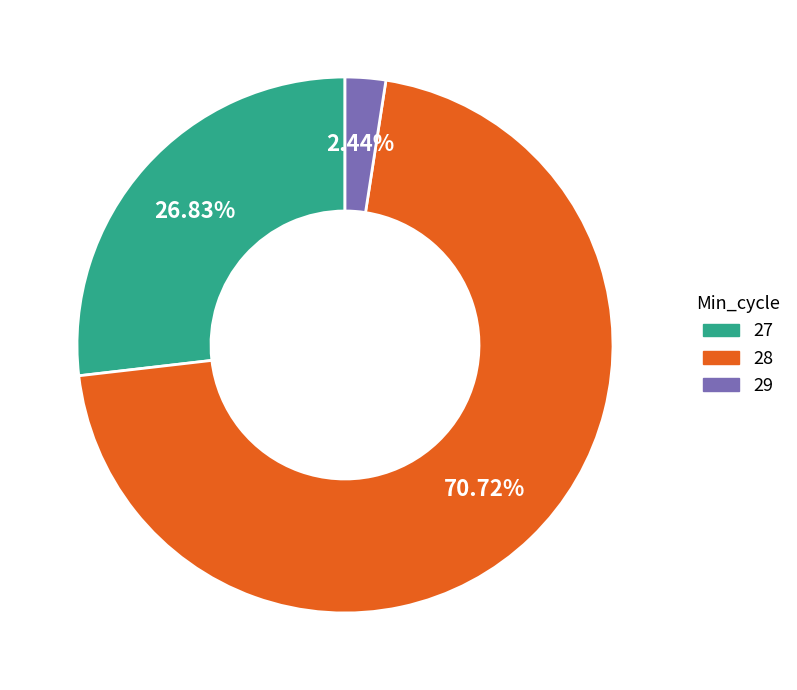

Approximately how many times larger is the value at 27 compared to 28?

0.4